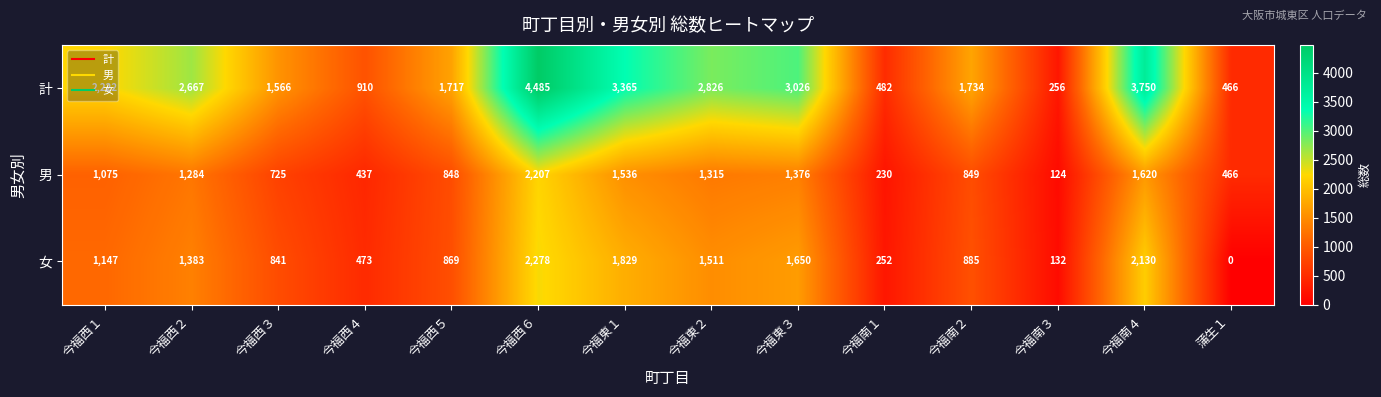

At which category is the sum across all series the highest?

今福西６